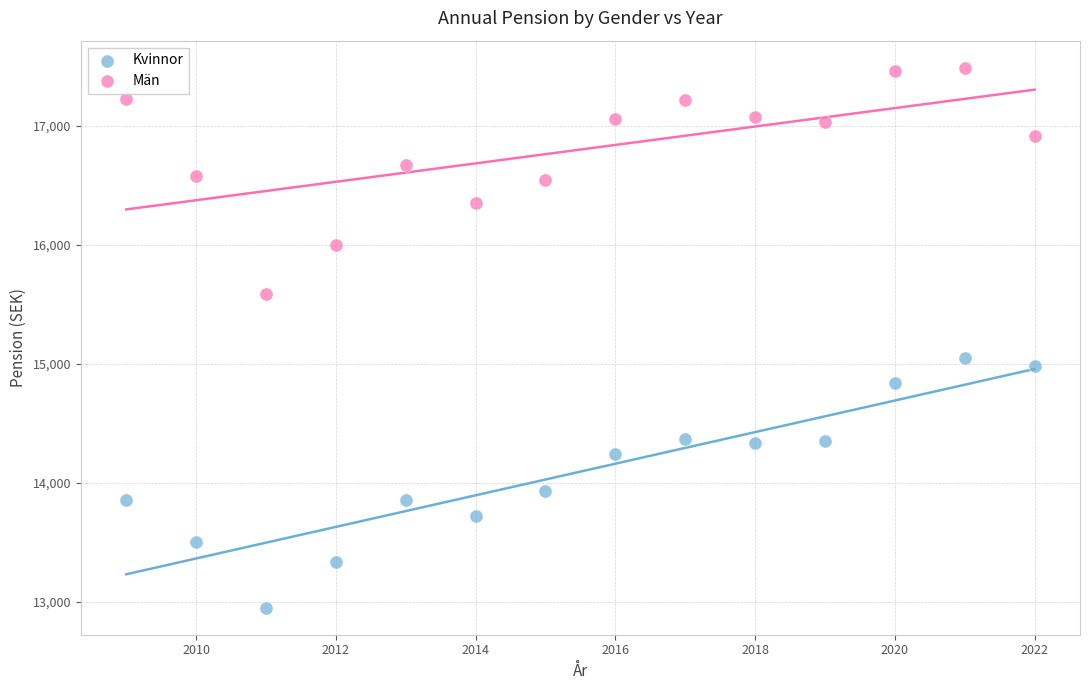

Which series has the largest Y range (max minus min)?

Kvinnor